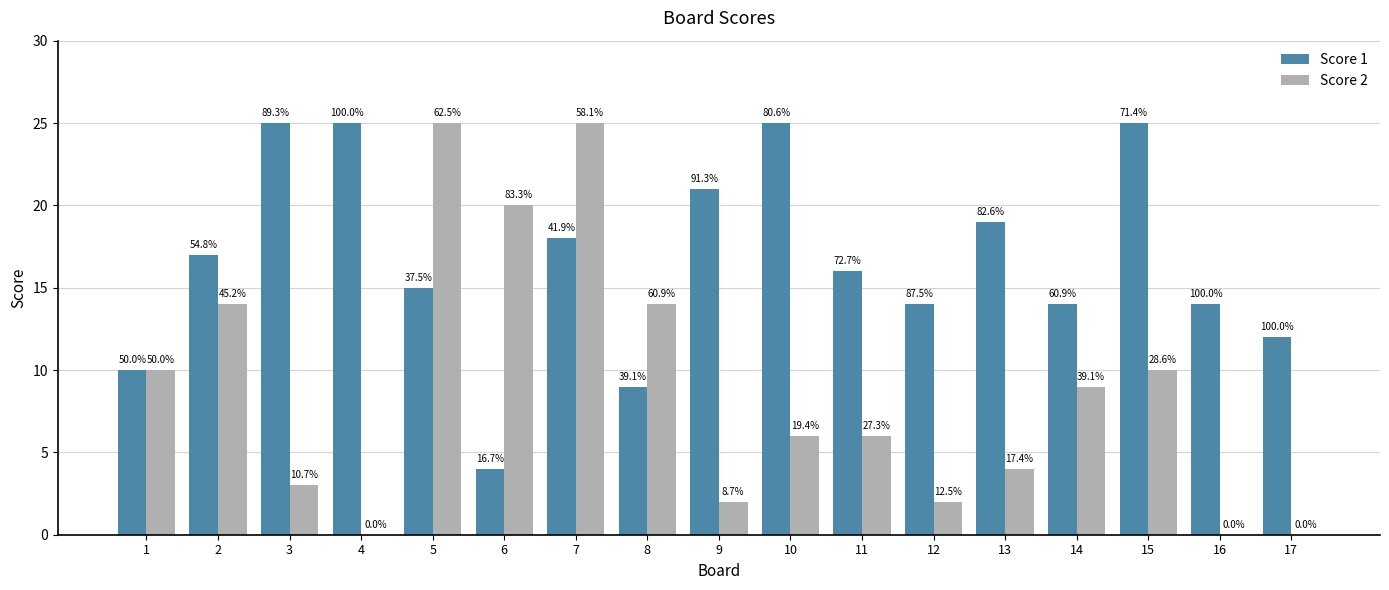

The value of Score 1 at 8 is 9. True or false?

True